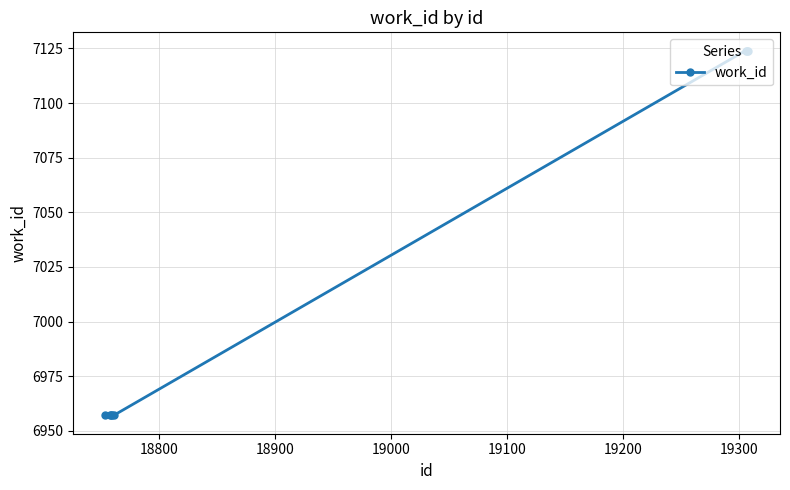

What is the sum of all values?

56157